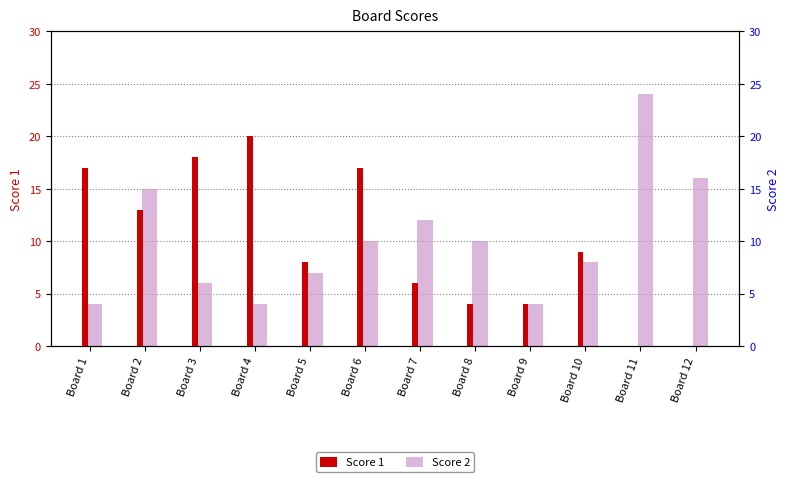

Which has a higher value, Board 12 or Board 10?

Board 10